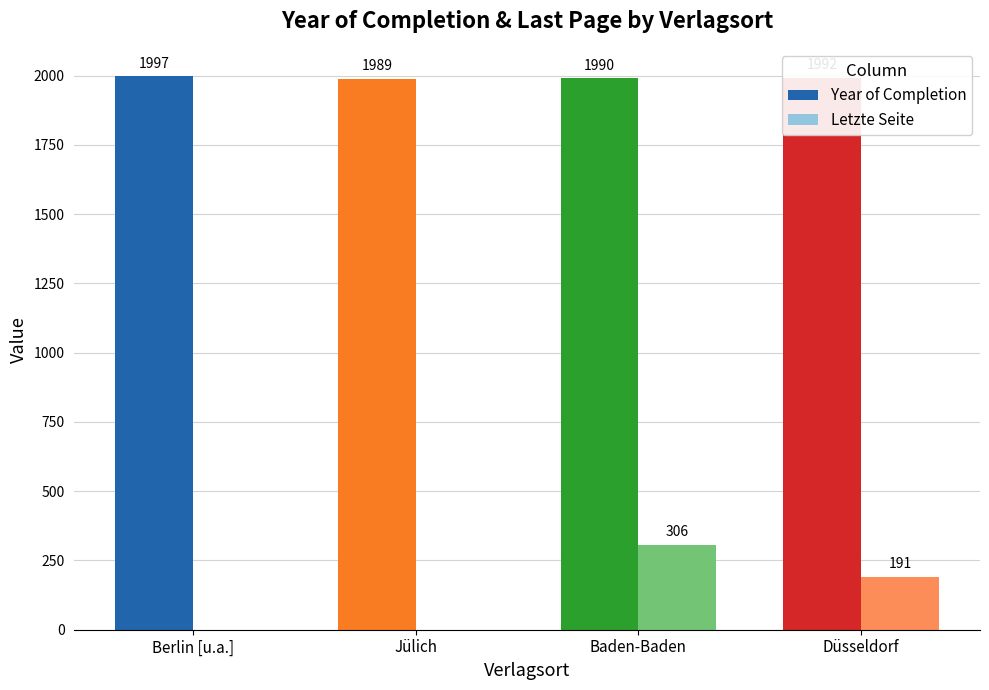

What is the spread (max minus min) of values at Baden-Baden?

1684